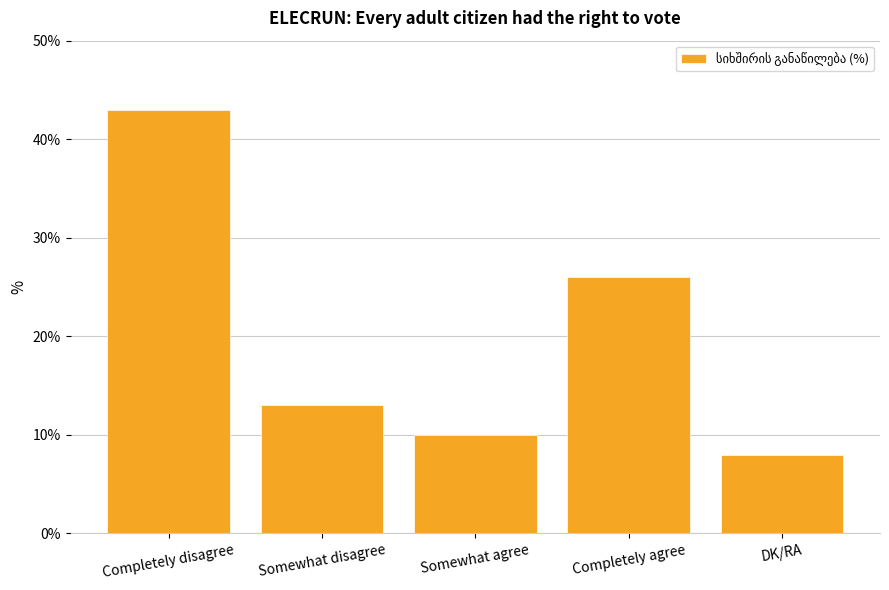

At which label is the value closest to 25?

Completely agree